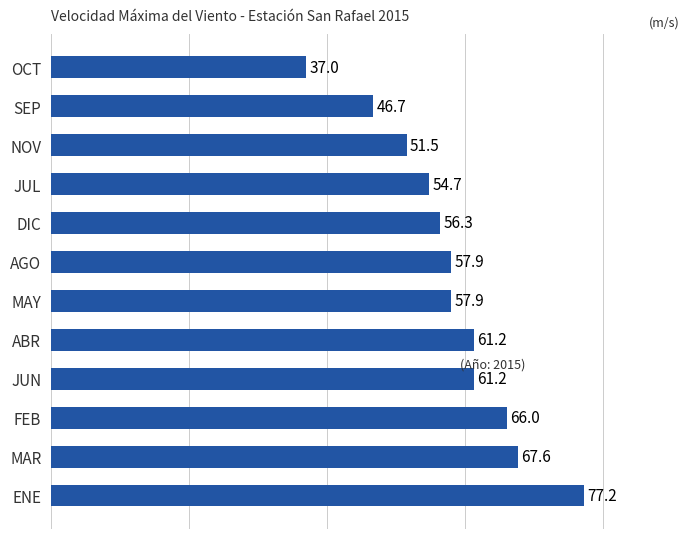

What is the difference between the maximum and minimum values?

40.2